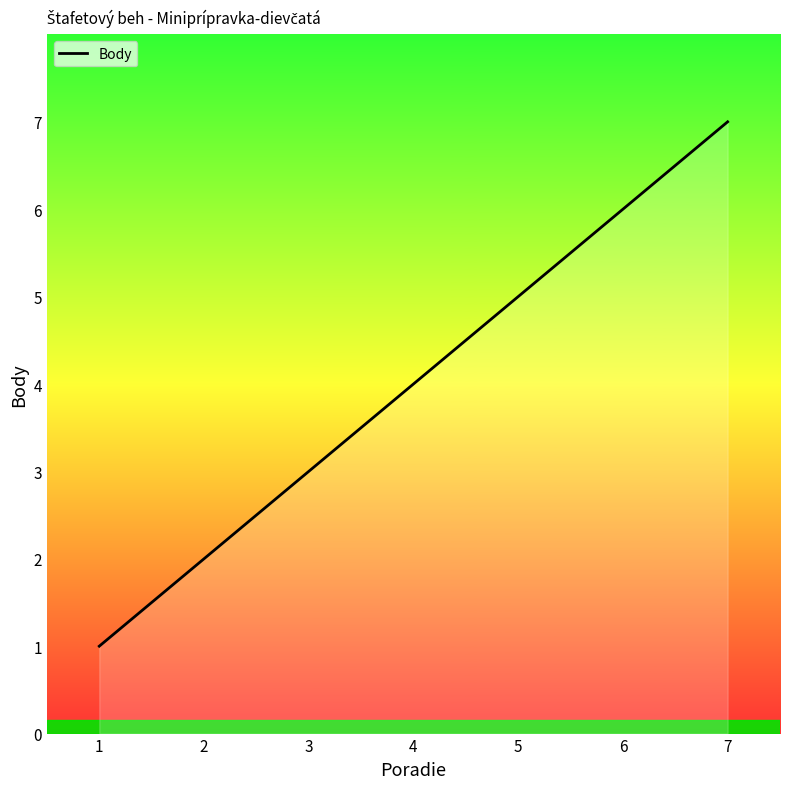

What is the sum of all values?

28